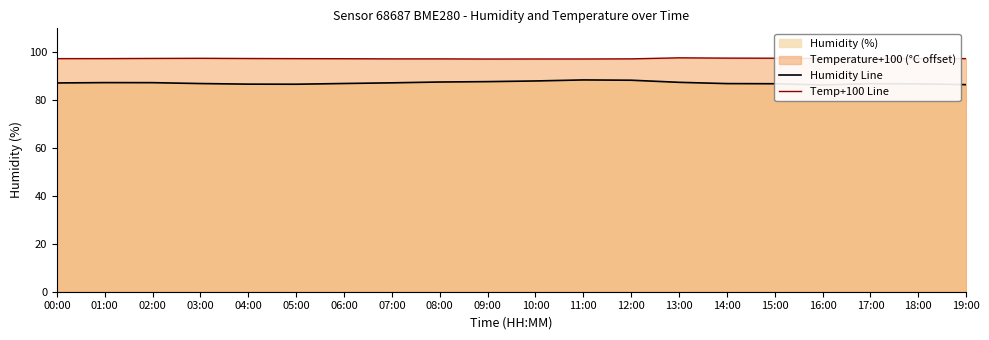

Where is the first local maximum for Humidity Line?

01:00